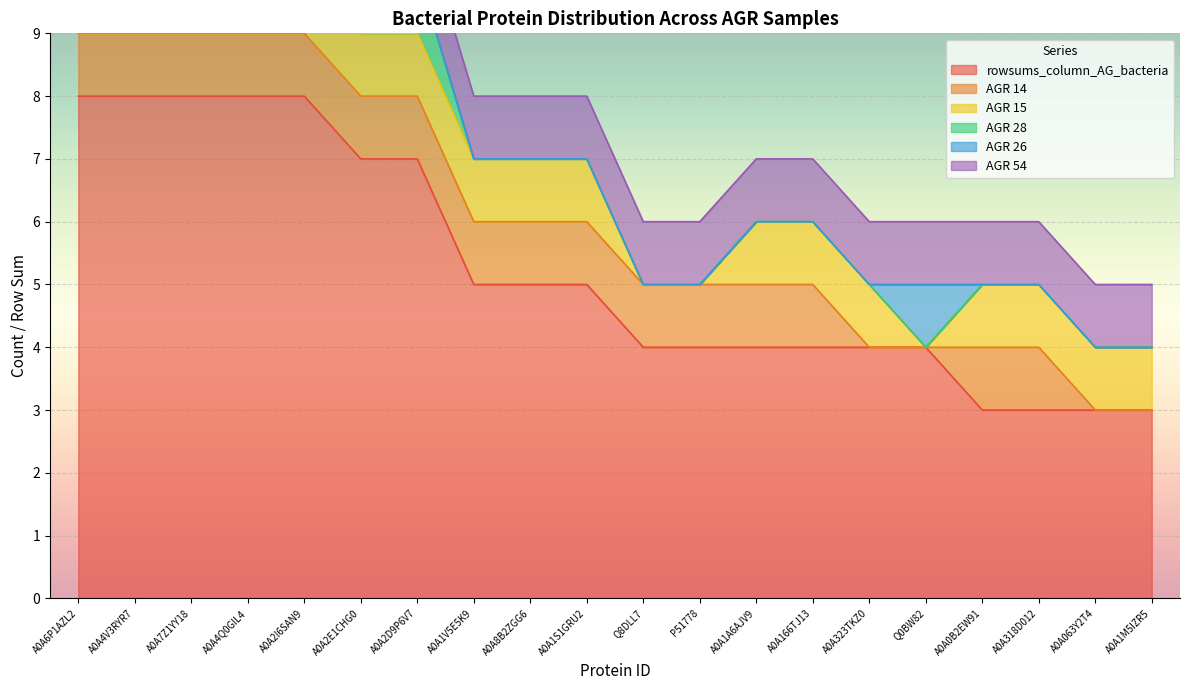

Which has a higher value, A0A2E1CHG0 or A0A1S1GRU2?

A0A2E1CHG0